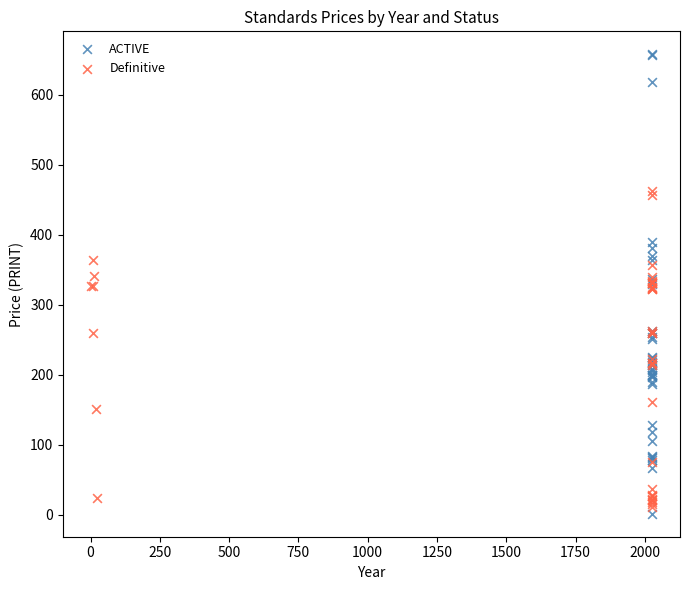

Which series reaches the maximum Y coordinate?

ACTIVE